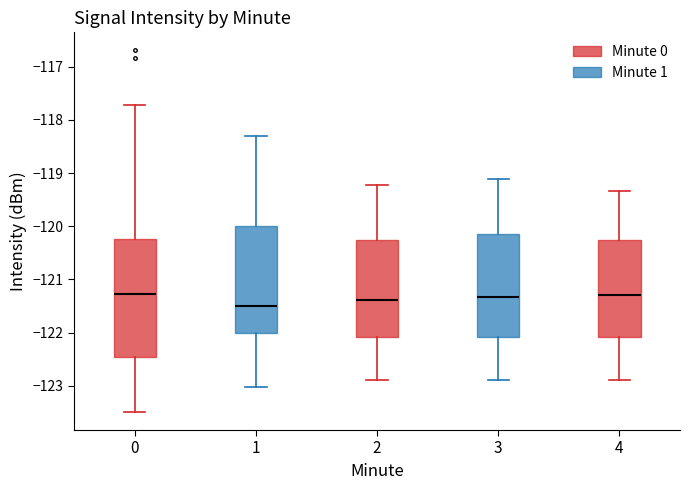

Reading left to right, transcribe this box plot: for each box, give where its median line is, the range the box spans, and where its two whiskers end, as read against the y-axis. The values are not printed on the chart, so give them approximately, as read against the axis.

0: median -121.3, box -122.5 to -120.2, whiskers -123.5 to -117.7
1: median -121.5, box -122.0 to -120.0, whiskers -123.0 to -118.3
2: median -121.4, box -122.1 to -120.3, whiskers -122.9 to -119.2
3: median -121.3, box -122.1 to -120.1, whiskers -122.9 to -119.1
4: median -121.3, box -122.1 to -120.3, whiskers -122.9 to -119.3